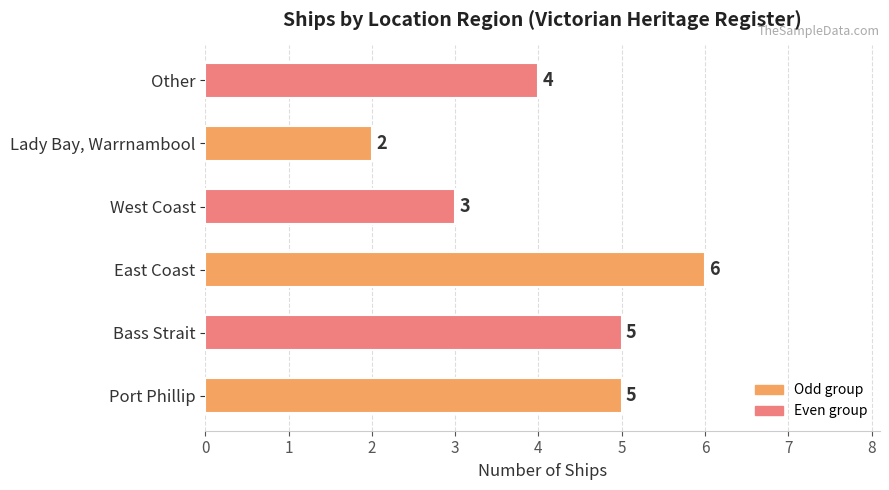

Count the values in the range 3 to 5.

4